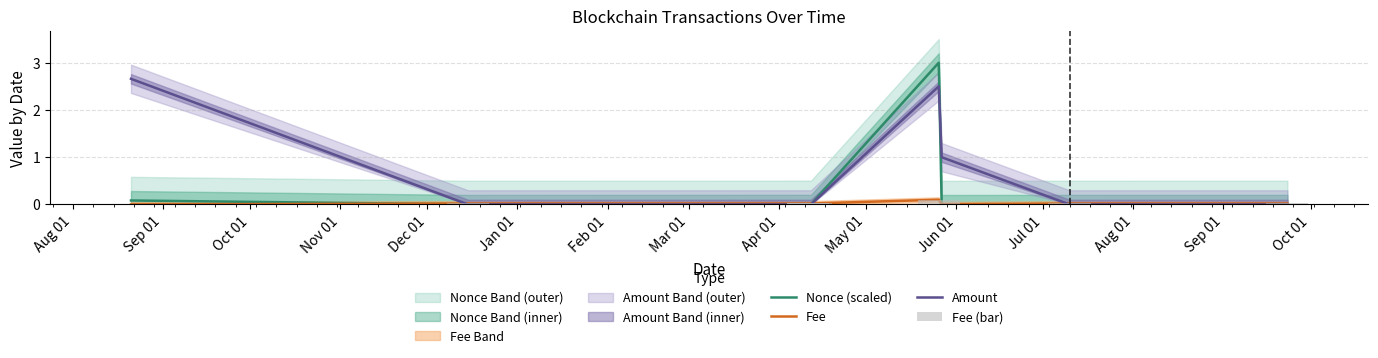

Between Oct 01 and Jun 01, which is larger?

Oct 01